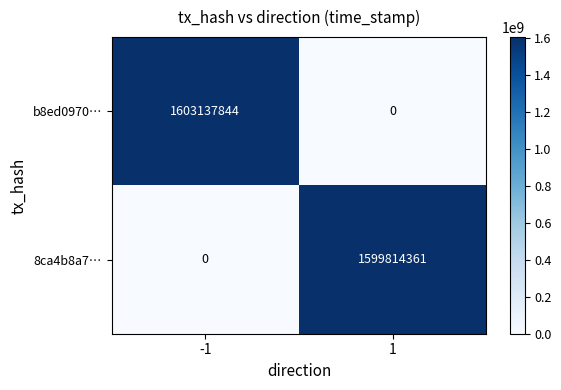

Is the value of 8ca4b8a7… at 1 greater than the value of b8ed0970… at 1?

Yes